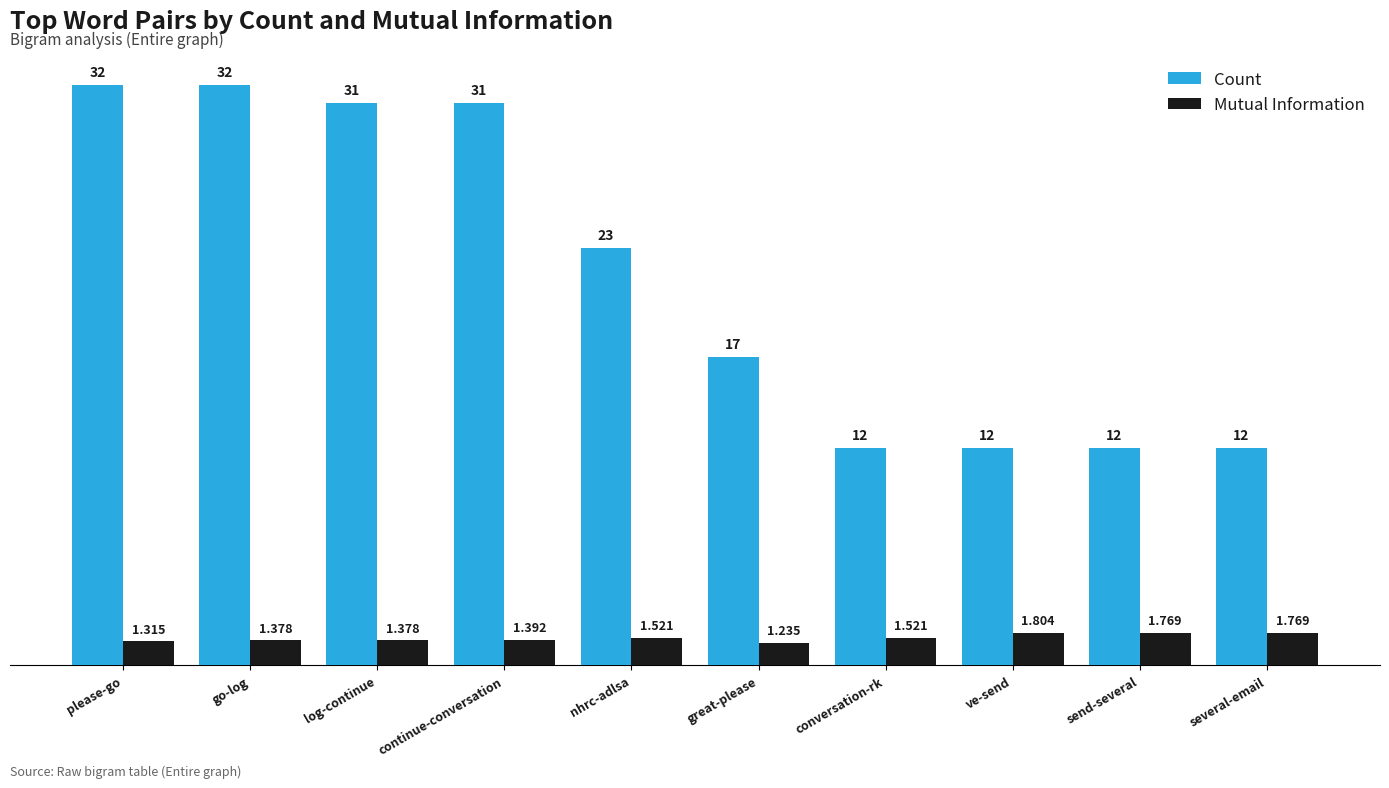

What position from the left is great-please?

6